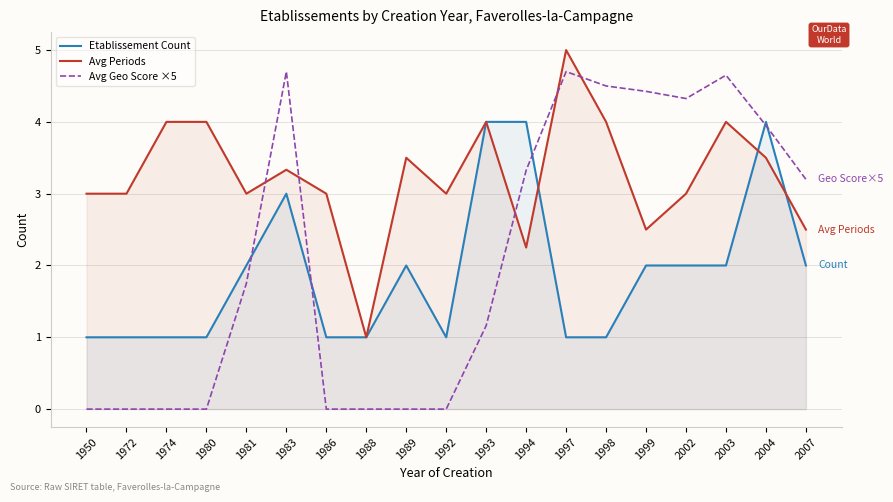

Which label corresponds to the smallest value in the chart?

1950